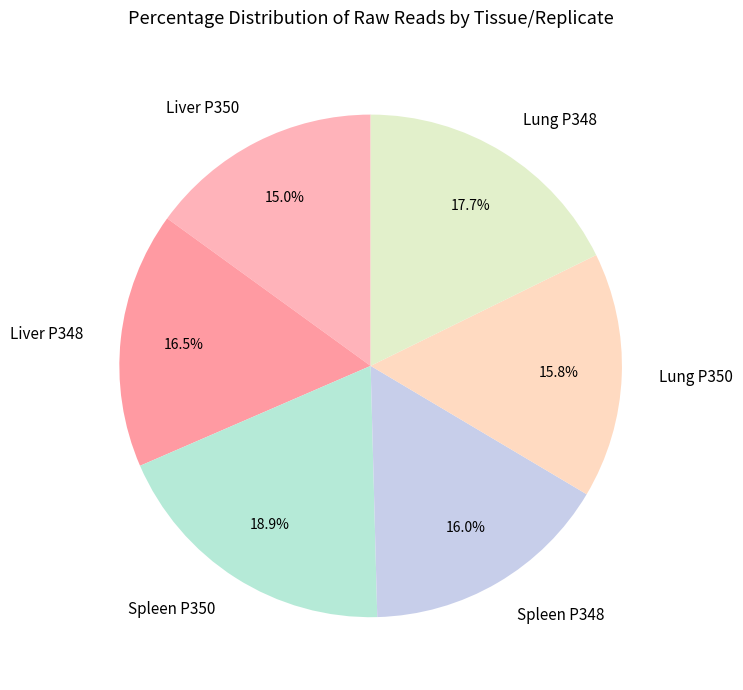

Does Spleen P350 represent more than half of the total?

No